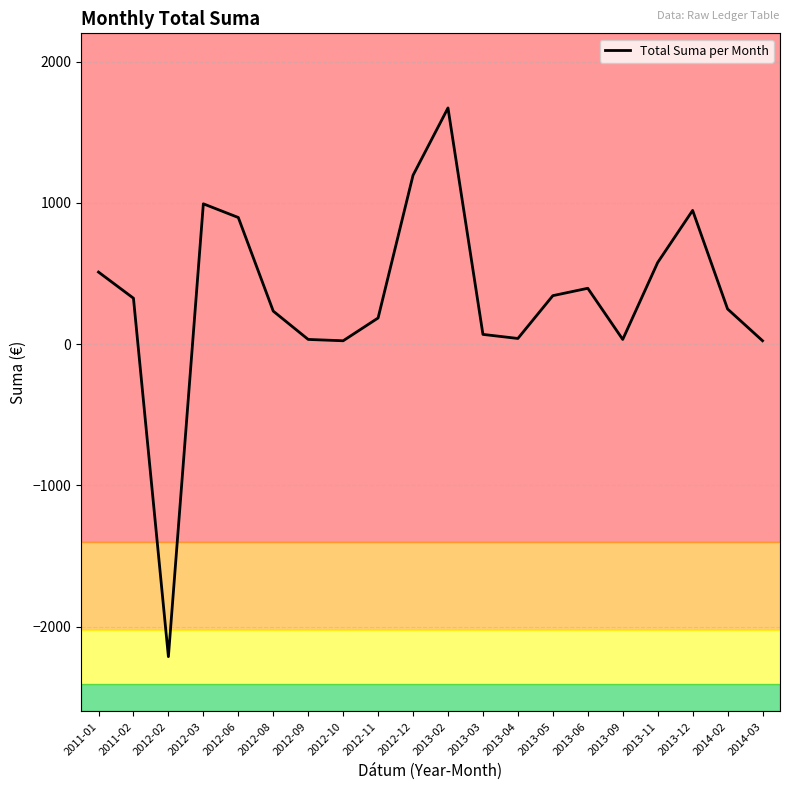

Between 2011-01 and 2012-02, which is larger?

2011-01